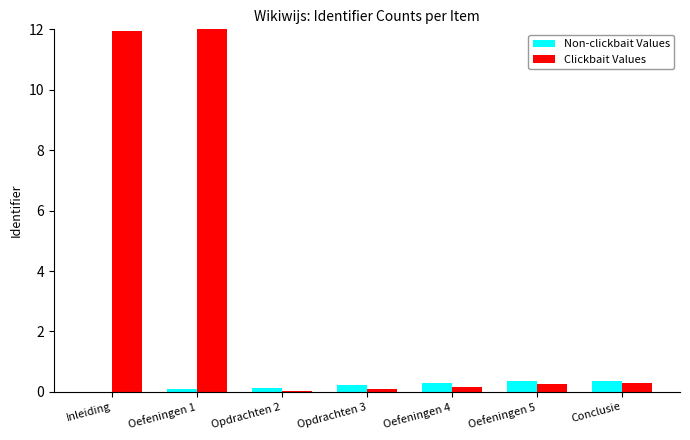

Which series has the largest total across all categories?

Clickbait Values